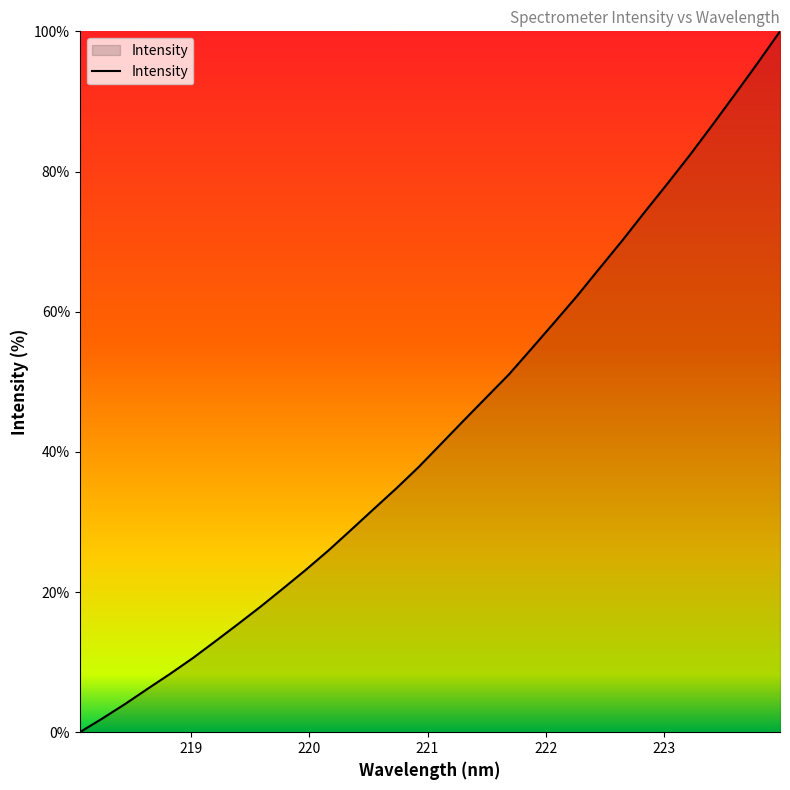

What is the greatest value displayed?

100.0